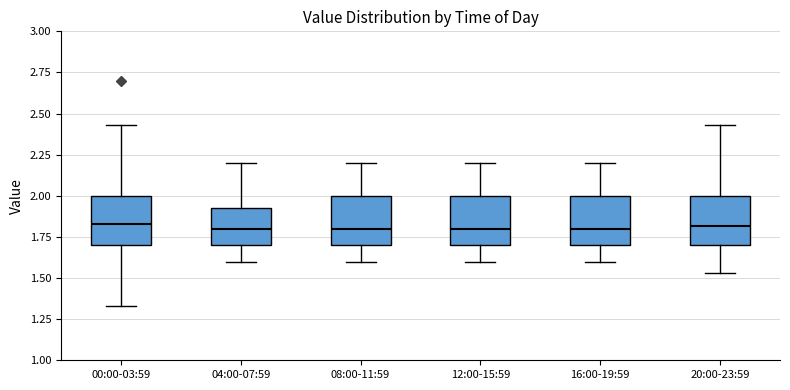

Reading left to right, read every box against the y-axis: the position of its median line, the range the box covers, and the ends of its whiskers. The values are not printed on the chart, so give them approximately, as read against the axis.

00:00-03:59: median 1.85, box 1.70 to 2.00, whiskers 1.35 to 2.45
04:00-07:59: median 1.80, box 1.70 to 1.95, whiskers 1.60 to 2.20
08:00-11:59: median 1.80, box 1.70 to 2.00, whiskers 1.60 to 2.20
12:00-15:59: median 1.80, box 1.70 to 2.00, whiskers 1.60 to 2.20
16:00-19:59: median 1.80, box 1.70 to 2.00, whiskers 1.60 to 2.20
20:00-23:59: median 1.80, box 1.70 to 2.00, whiskers 1.55 to 2.45